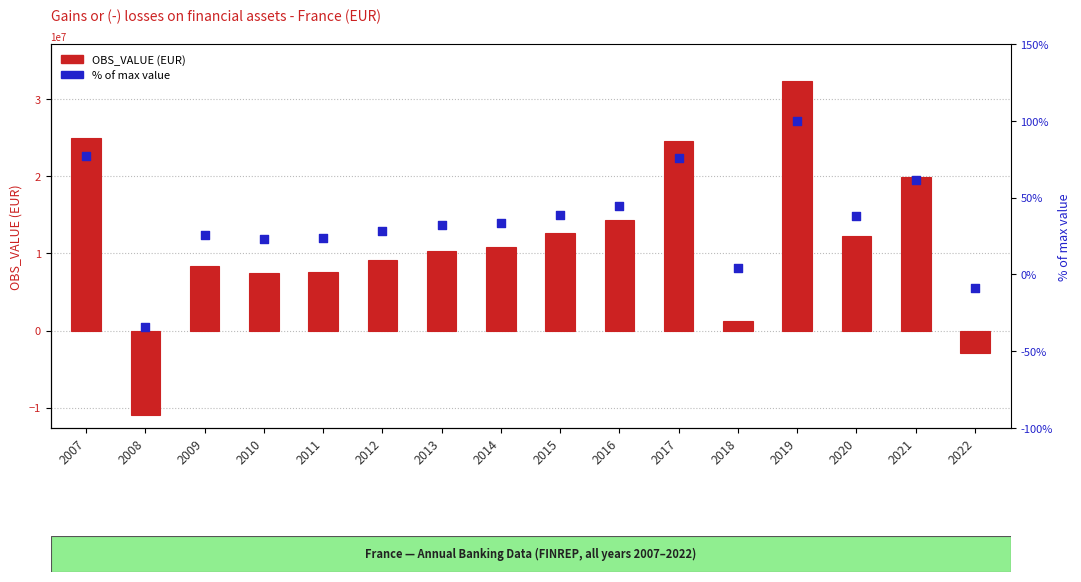

Which series contains the highest Y value?

OBS_VALUE